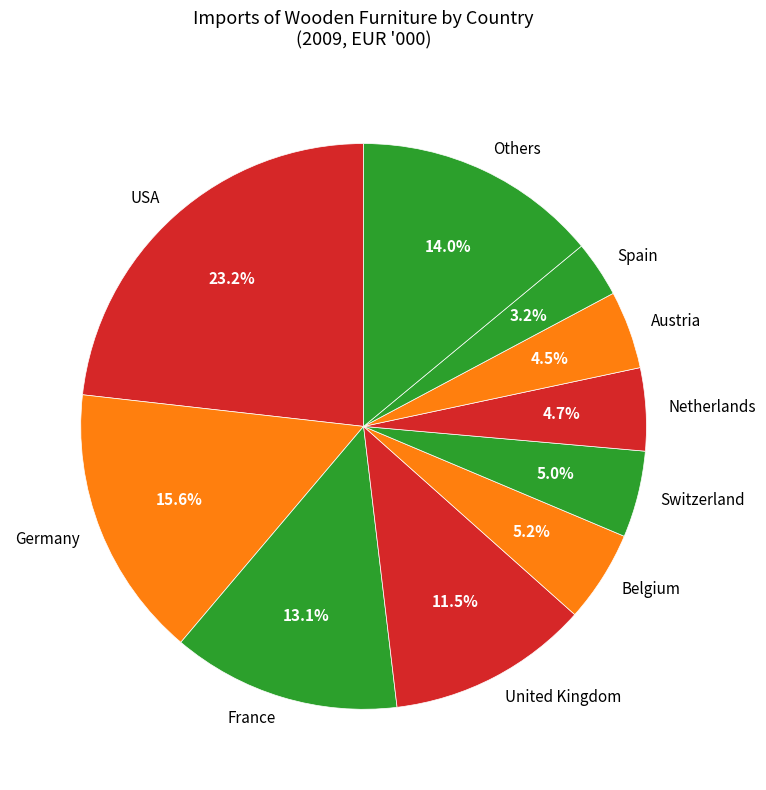

What is the largest slice in the pie chart?

USA